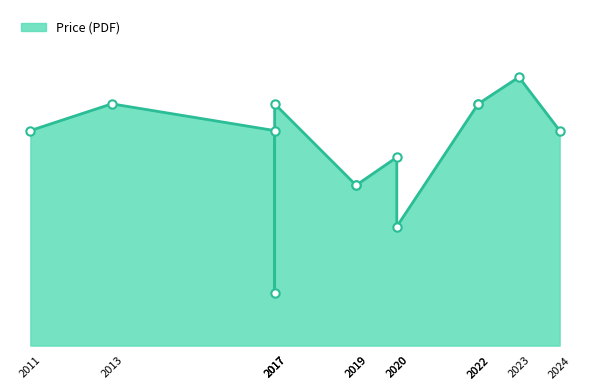

True or false: Price (PRINT) and Price (PDF) intersect in this chart.

False